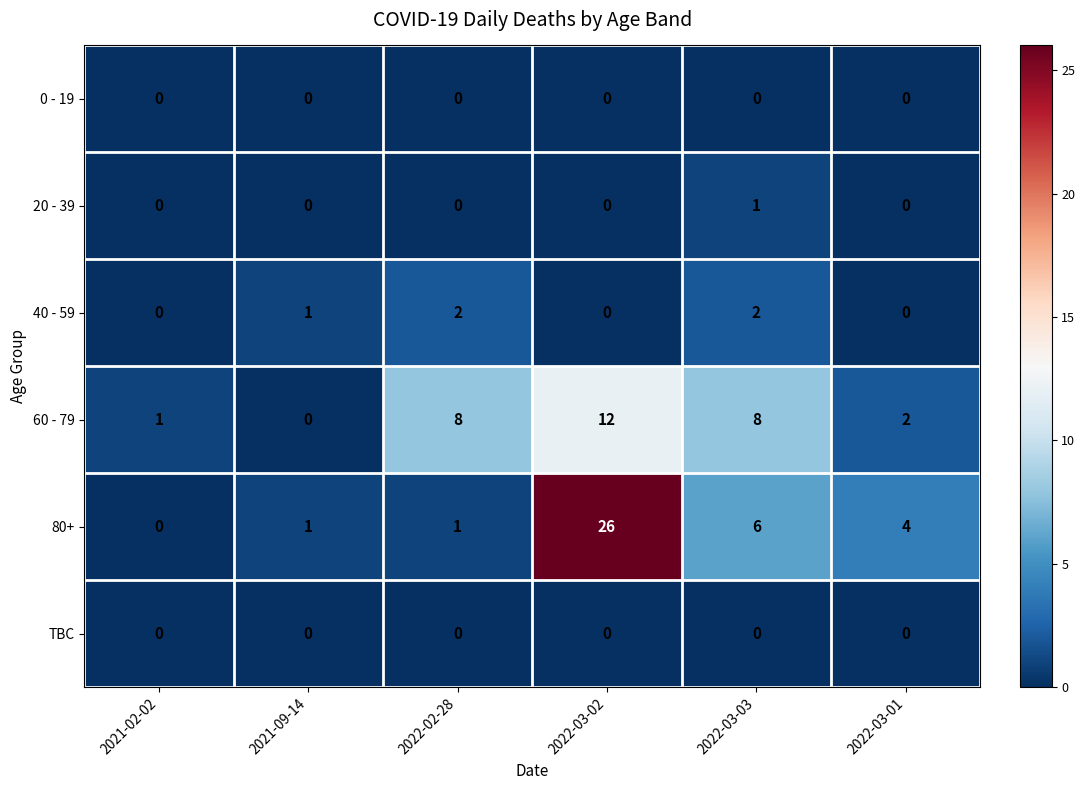

True or false: 20 - 39 has a value of 0 at 2022-03-01.

True